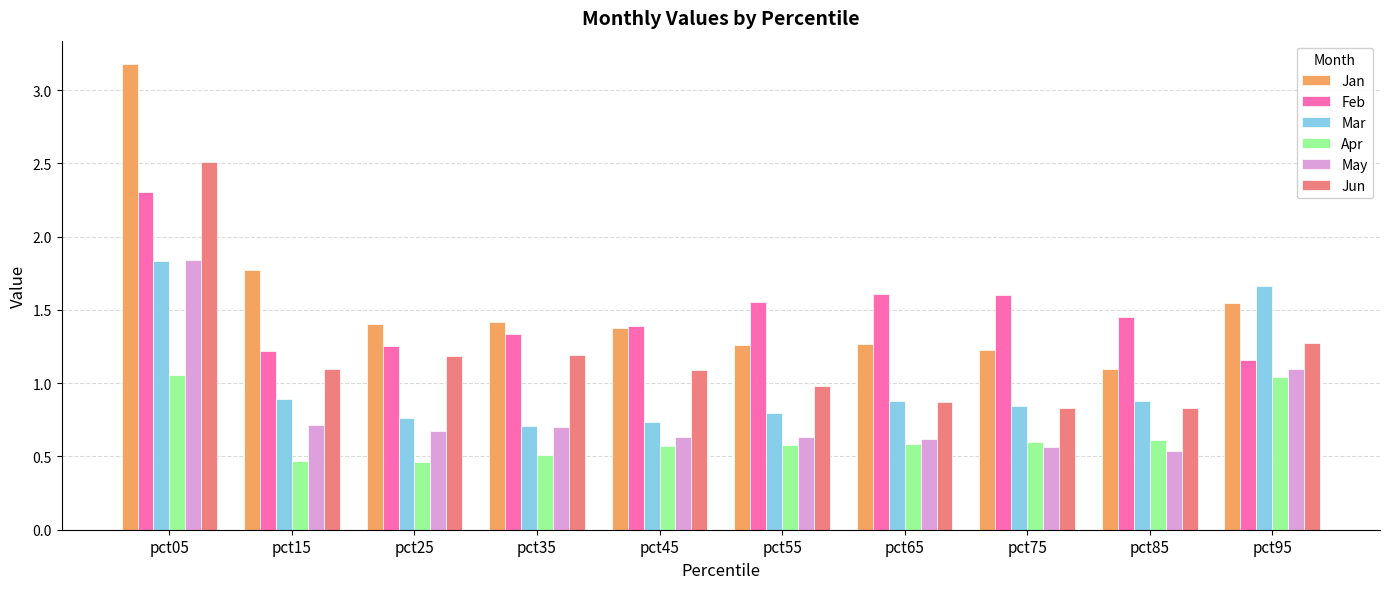

Which series has the largest range (max minus min)?

Jan